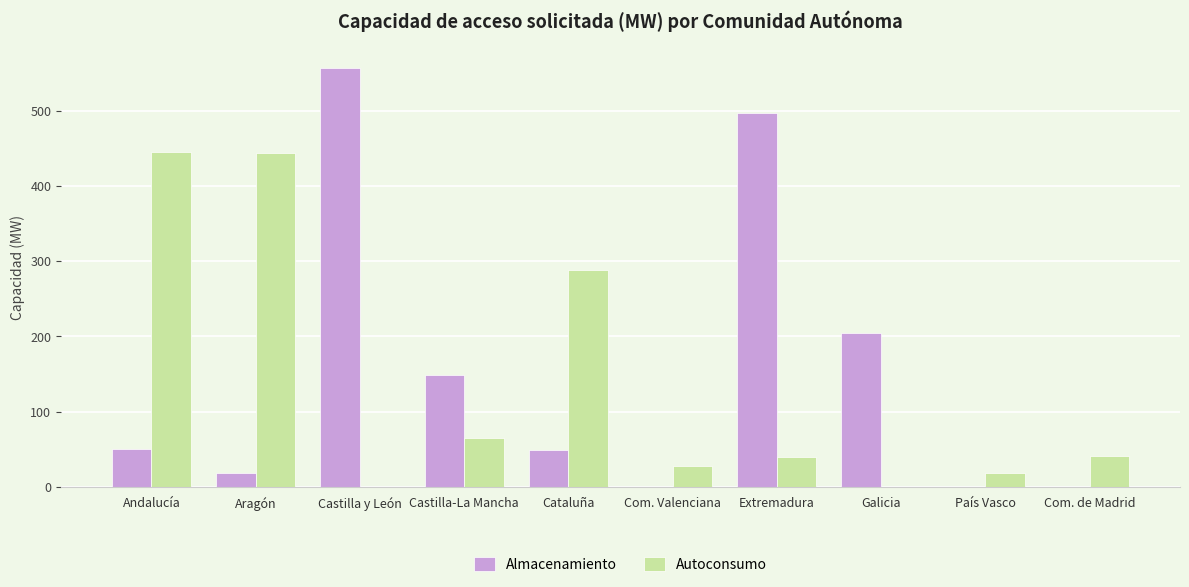

Is it true that Almacenamiento equals 0.0 at Com. Valenciana?

True